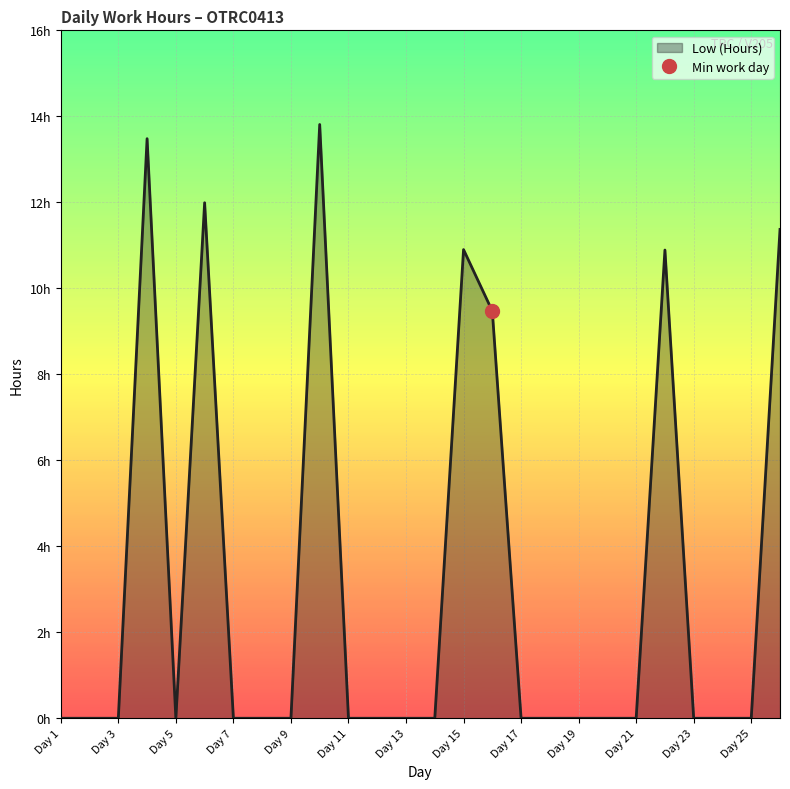

What is the change in value from Day 16 to Day 25?

-9.5